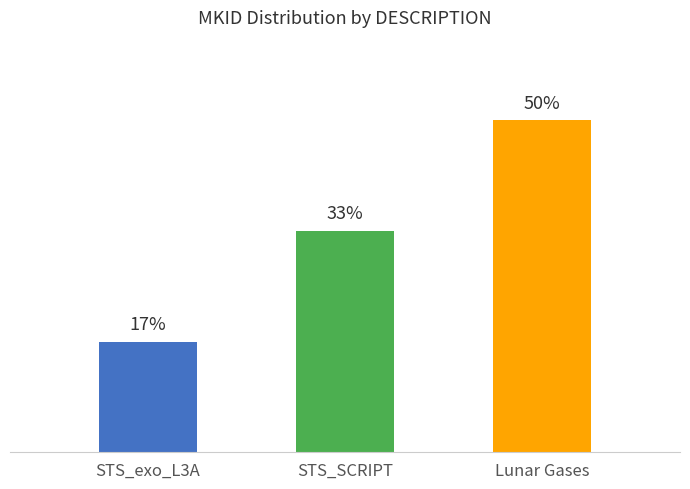

Are the bars horizontal?

No